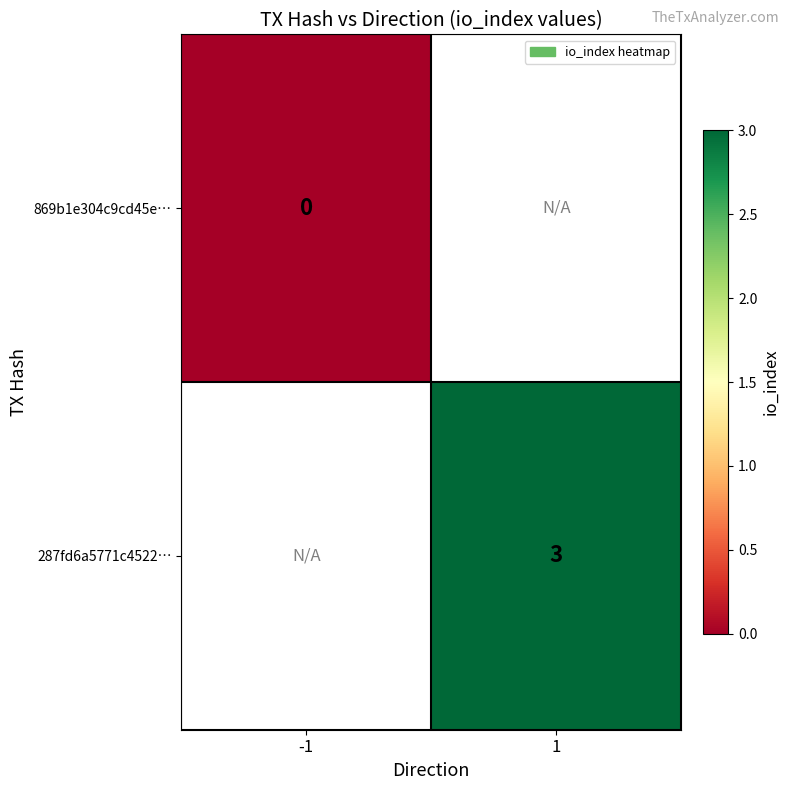

Is it true that 287fd6a5771c4522… equals 4 at 1?

False